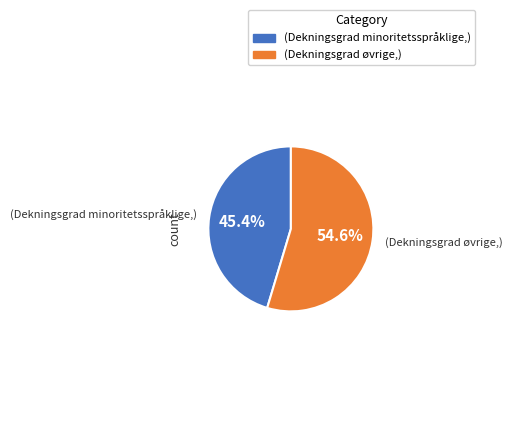

Count the number of slices in the pie.

2